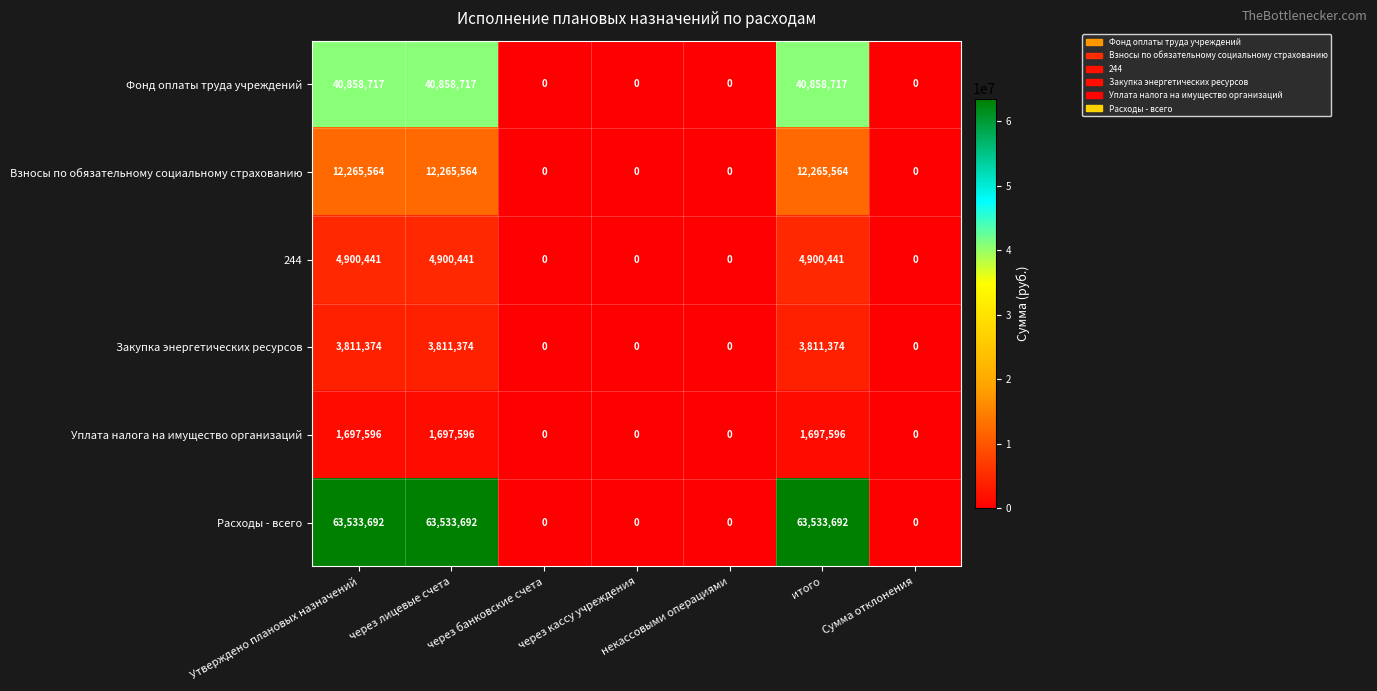

What is the difference between the maximum and minimum values in the Фонд оплаты труда учреждений series?

40858717